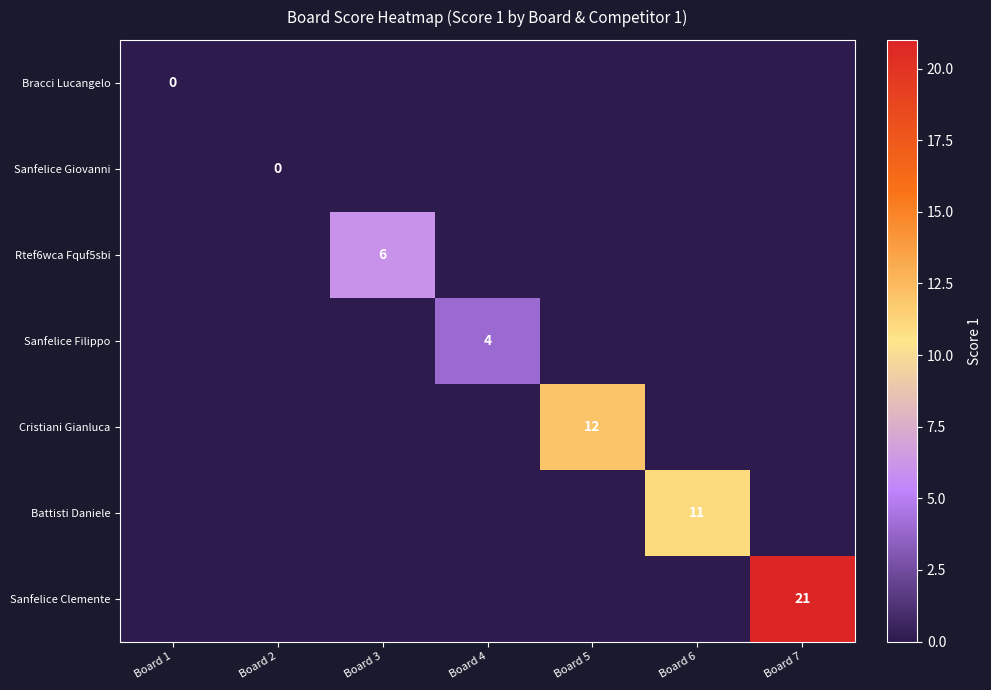

At which label is Bracci Lucangelo closest to 0?

Board 1